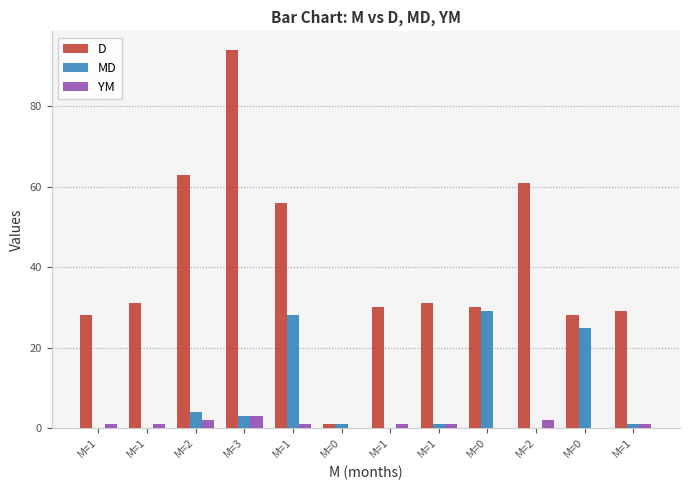

Reading left to right, transcribe all the data shown in this chart.

D: 28	31	63	94	56	1	30	31	30	61	28	29
MD: 0	0	4	3	28	1	0	1	29	0	25	1
YM: 1	1	2	3	1	0	1	1	0	2	0	1